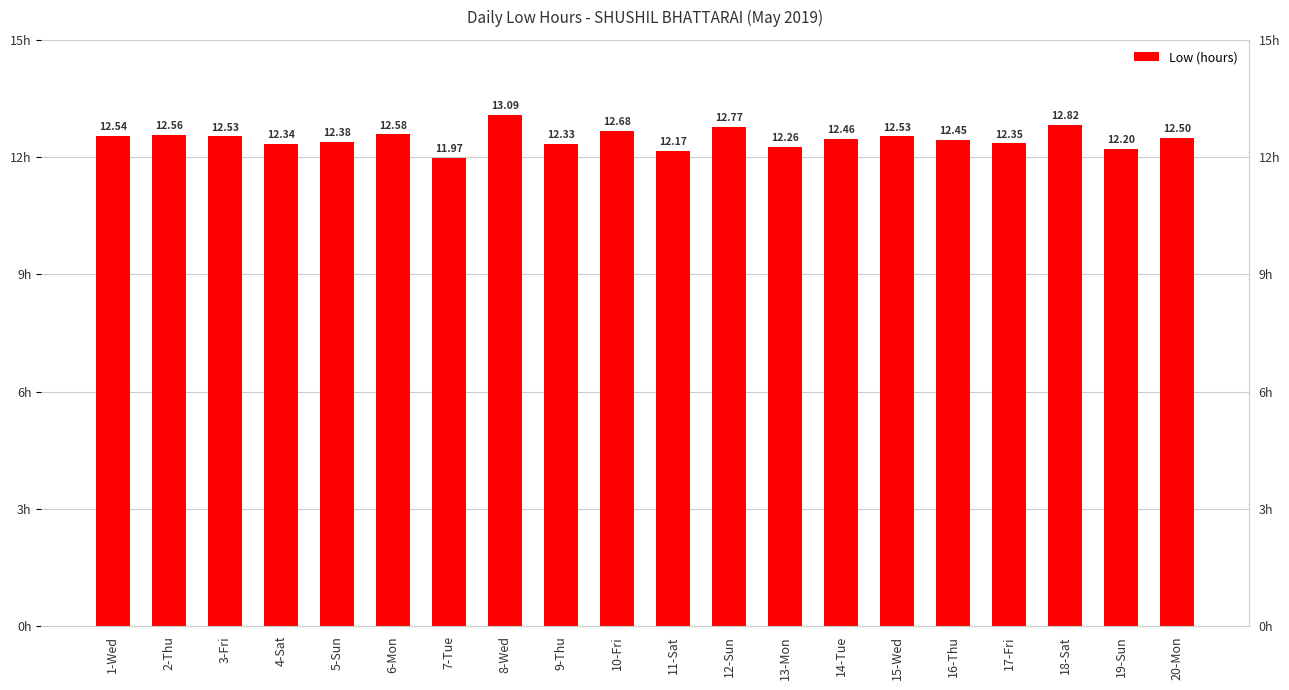

How many bars are there in total?

20